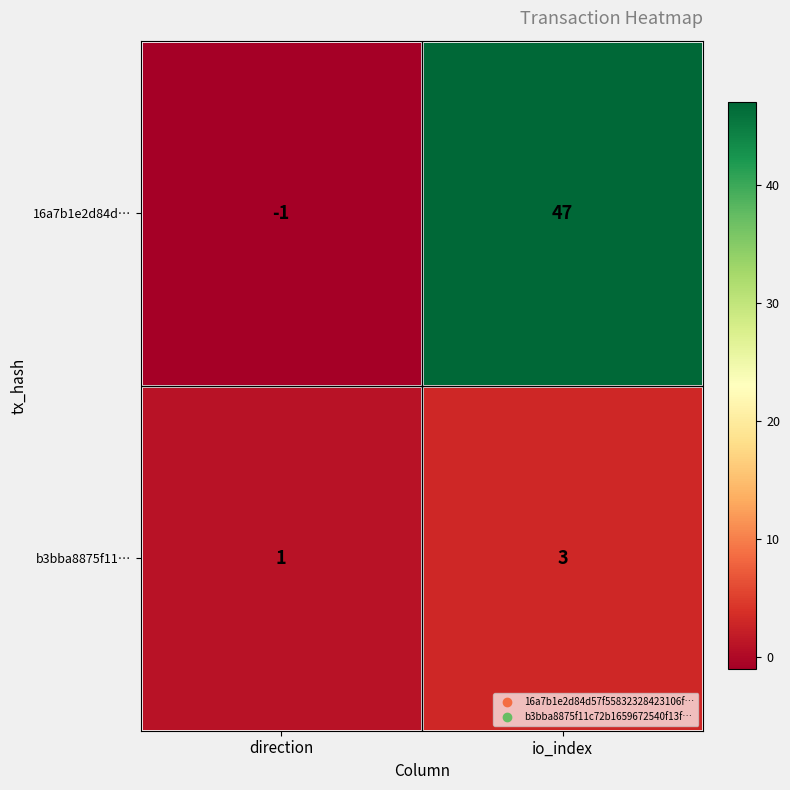

What is the difference between the maximum and minimum values in the 16a7b1e2d84d… series?

48